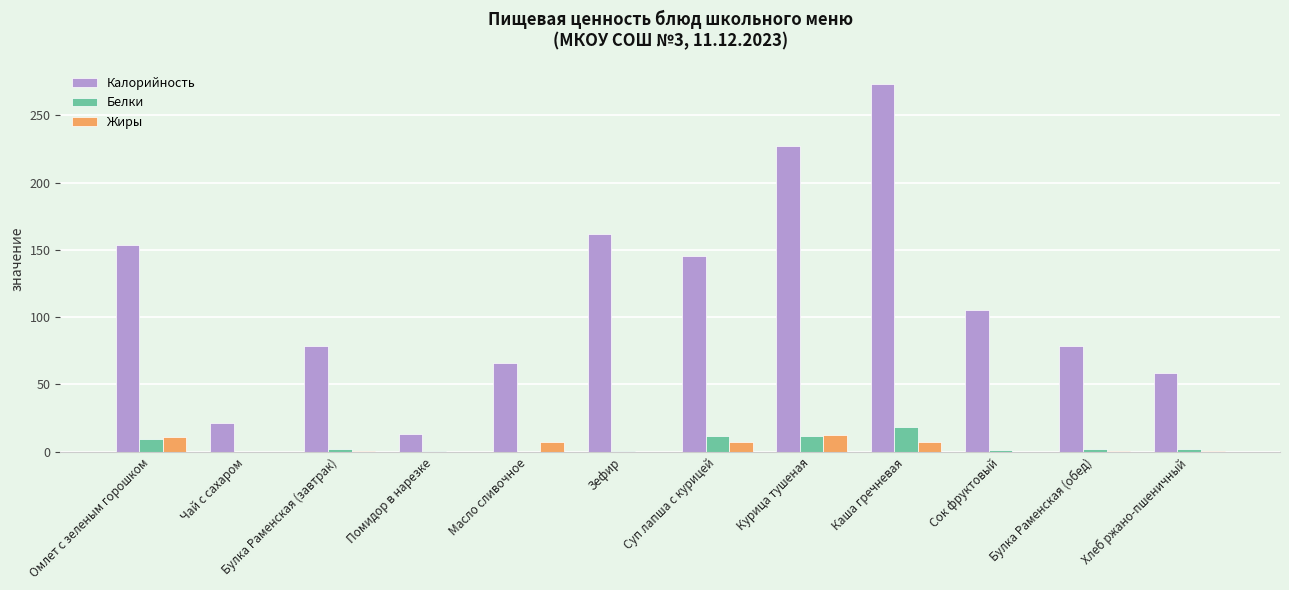

Is the value of Калорийность at Чай с сахаром greater than the value of Жиры at Хлеб ржано-пшеничный?

Yes